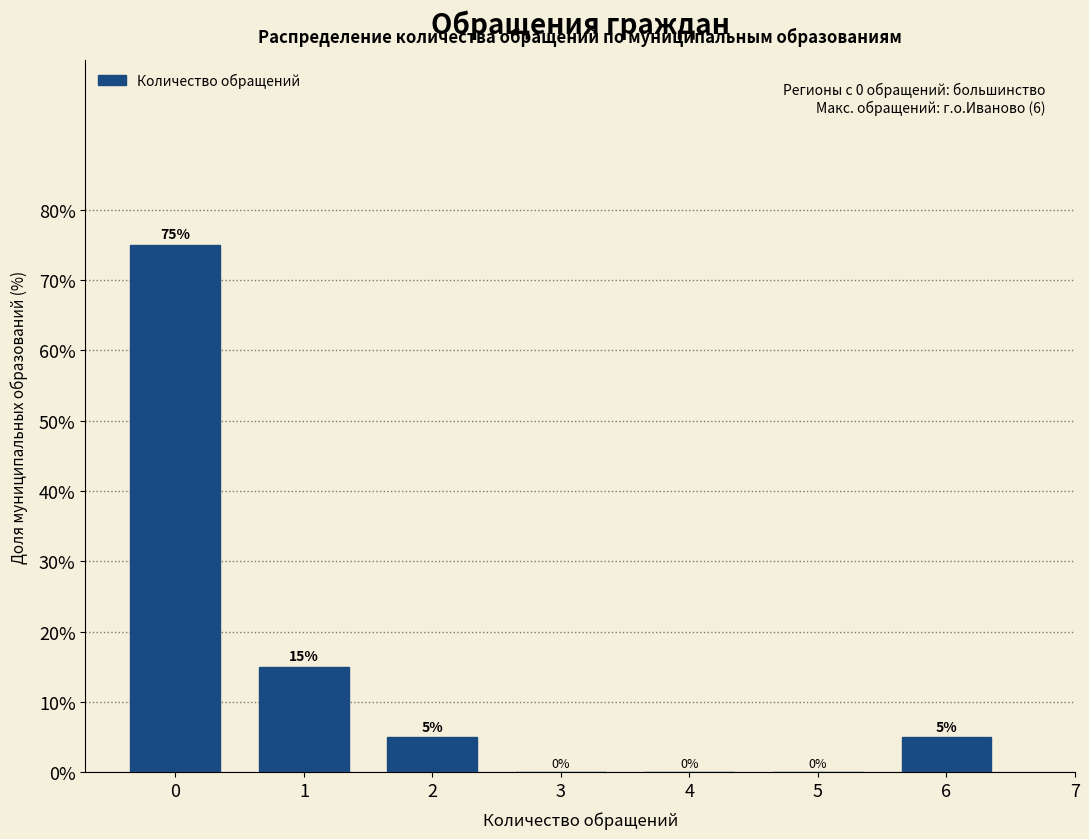

Reading left to right, transcribe all the data shown in this chart.

0=75	1=15	2=5	3=0	4=0	5=0	6=5